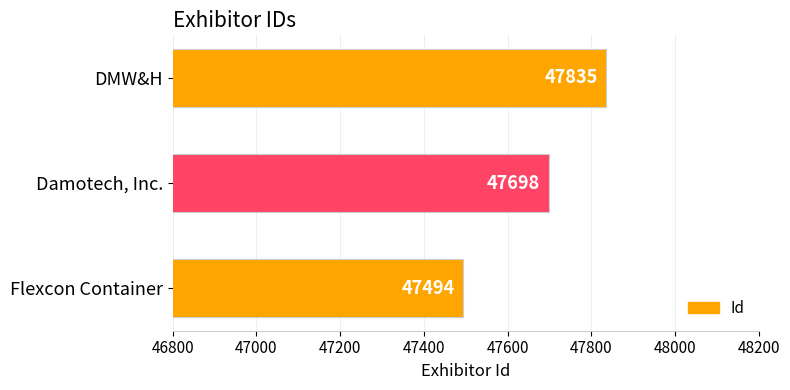

The chart shows a value of 64800 at Damotech, Inc.. True or false?

False